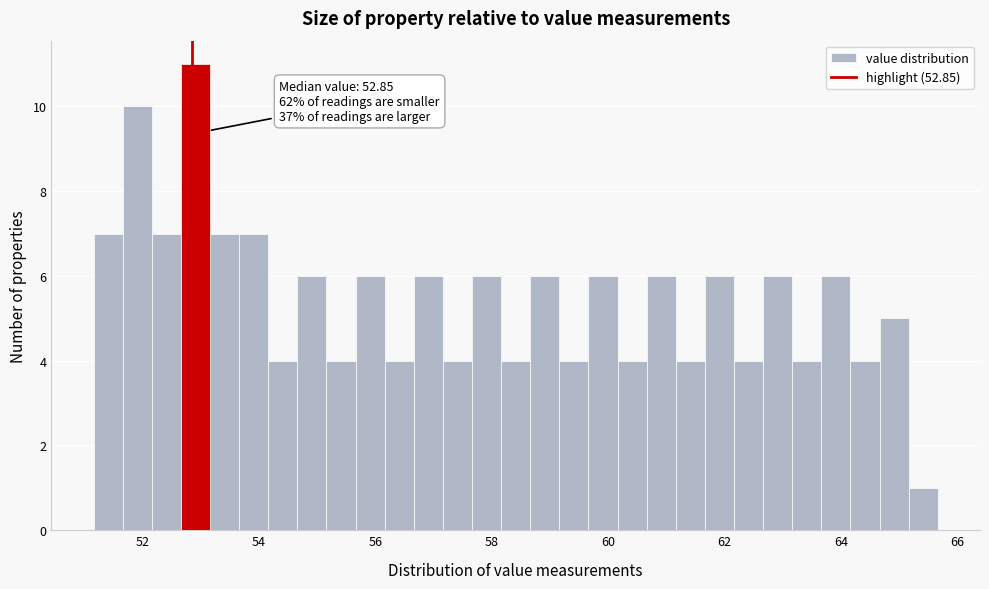

Around what value on the x-axis is the tallest bar? Give the approximate position of its centre, as read against the axis.

53.0